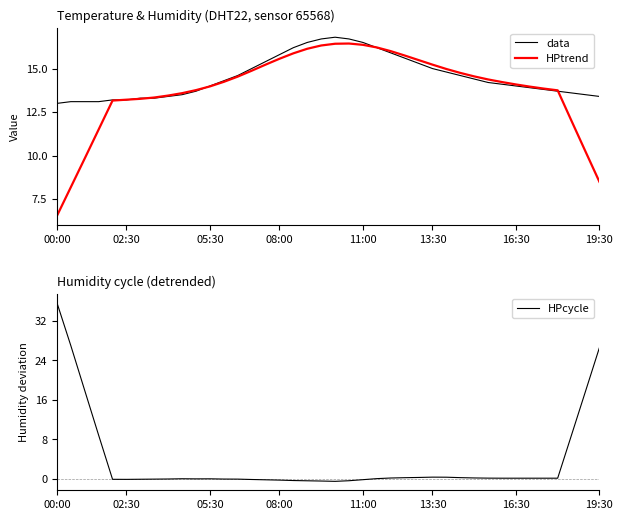

Reading right to left, extract all data points from this chart.

data: 13.4	13.5	13.6	13.7	13.8	13.9	14.0	14.1	14.2	14.4	14.6	14.8	15.0	15.3	15.6	15.9	16.2	16.5	16.7	16.8	16.7	16.5	16.2	15.8	15.4	15.0	14.6	14.3	14.0	13.7	13.5	13.4	13.3	13.3	13.2	13.2	13.1	13.1	13.1	13.0
HPtrend: 8.5	10.2	12.0	13.8	13.8	14.0	14.1	14.2	14.4	14.6	14.8	15.0	15.2	15.5	15.8	16.0	16.2	16.4	16.4	16.4	16.3	16.1	15.9	15.6	15.2	14.9	14.5	14.2	14.0	13.8	13.6	13.5	13.3	13.3	13.2	13.2	11.5	9.8	8.2	6.5
HPcycle: 26.5	17.7	8.9	0.1	0.1	0.1	0.1	0.1	0.1	0.1	0.2	0.3	0.3	0.2	0.2	0.1	0.0	-0.2	-0.4	-0.5	-0.5	-0.4	-0.4	-0.3	-0.2	-0.2	-0.1	-0.1	-0.0	-0.0	-0.0	-0.1	-0.1	-0.1	-0.1	-0.1	8.8	17.9	27.0	35.7